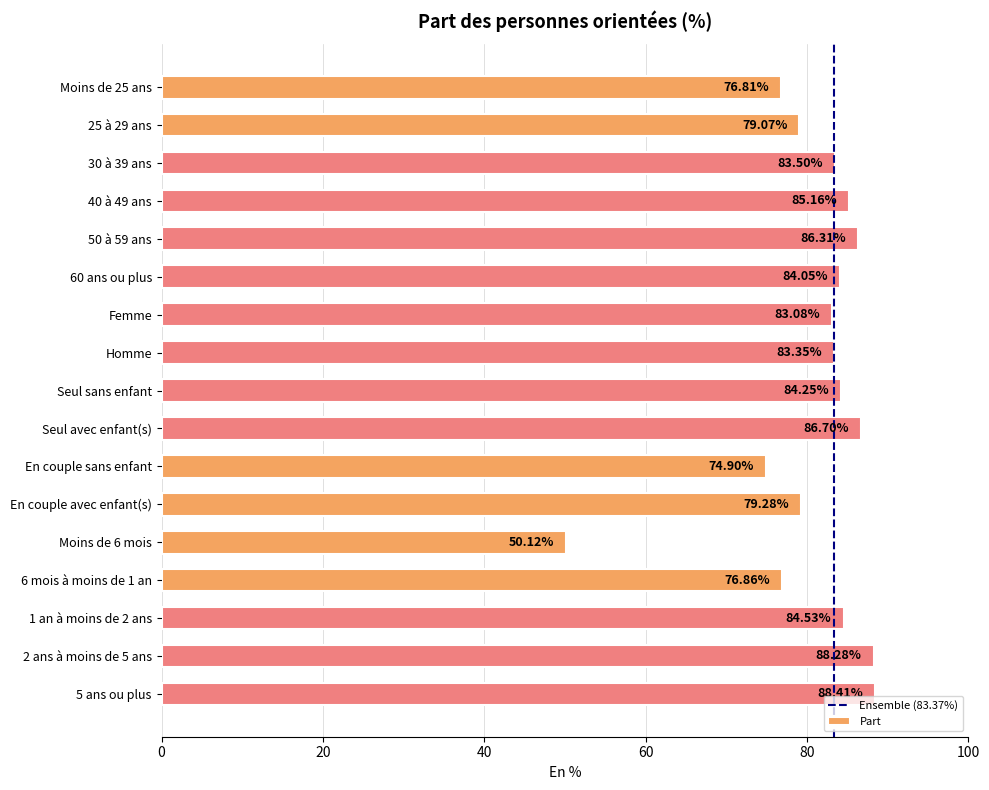

Count the number of data series in this chart.

1